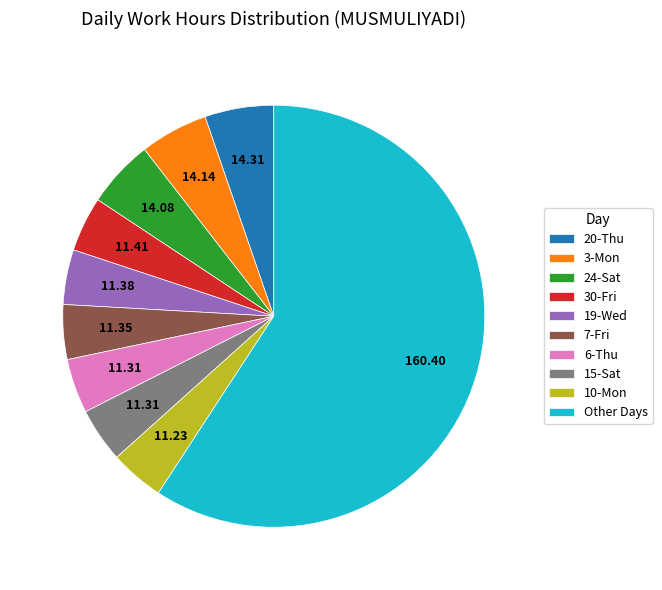

Count the number of slices in the pie.

10